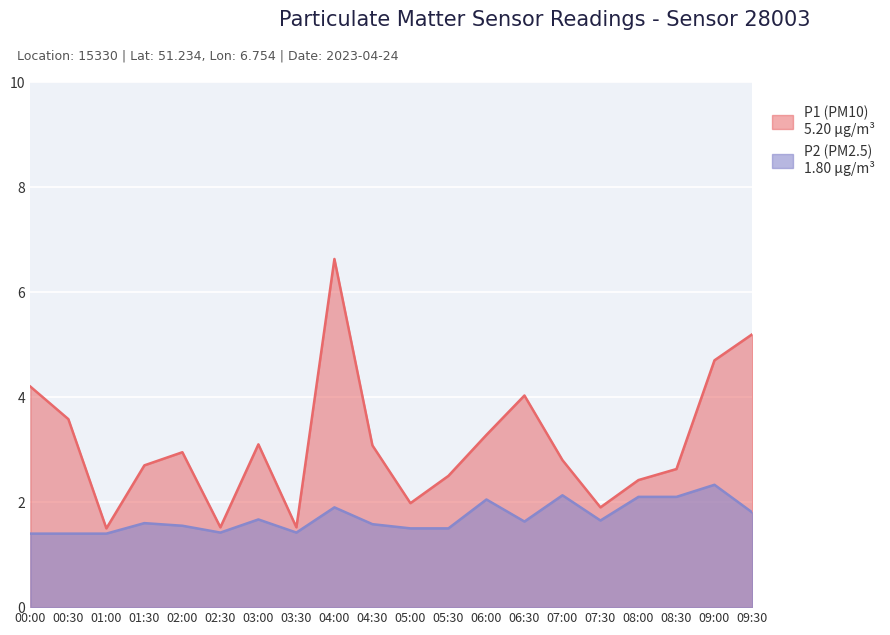

Which category has the highest value in the P1 (PM10) series?

04:00